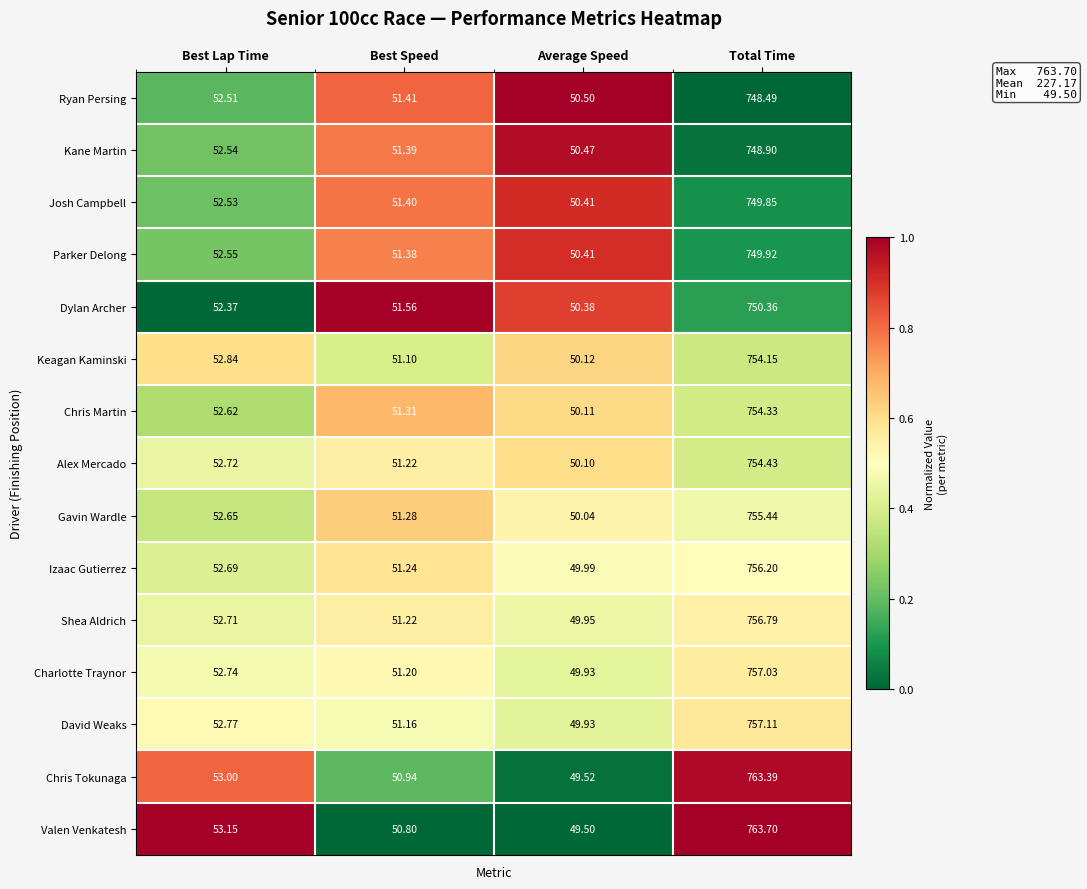

Rank the categories by Alex Mercado value from lowest to highest.

Average Speed, Best Speed, Best Lap Time, Total Time